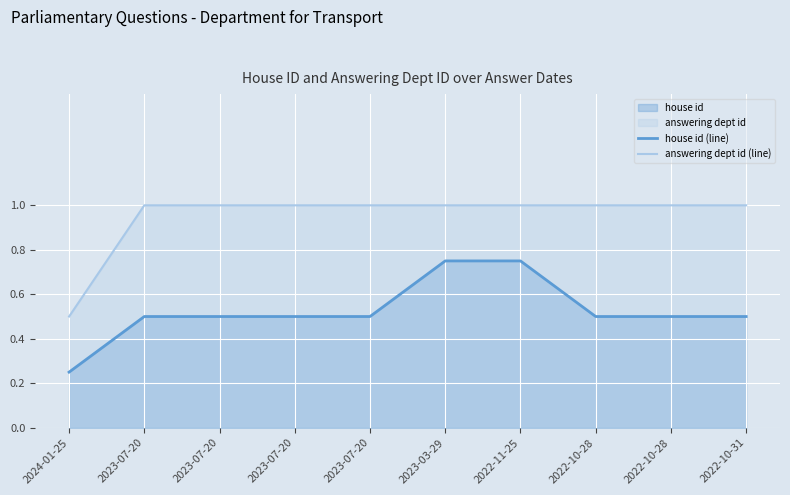

Count the number of data series in this chart.

2